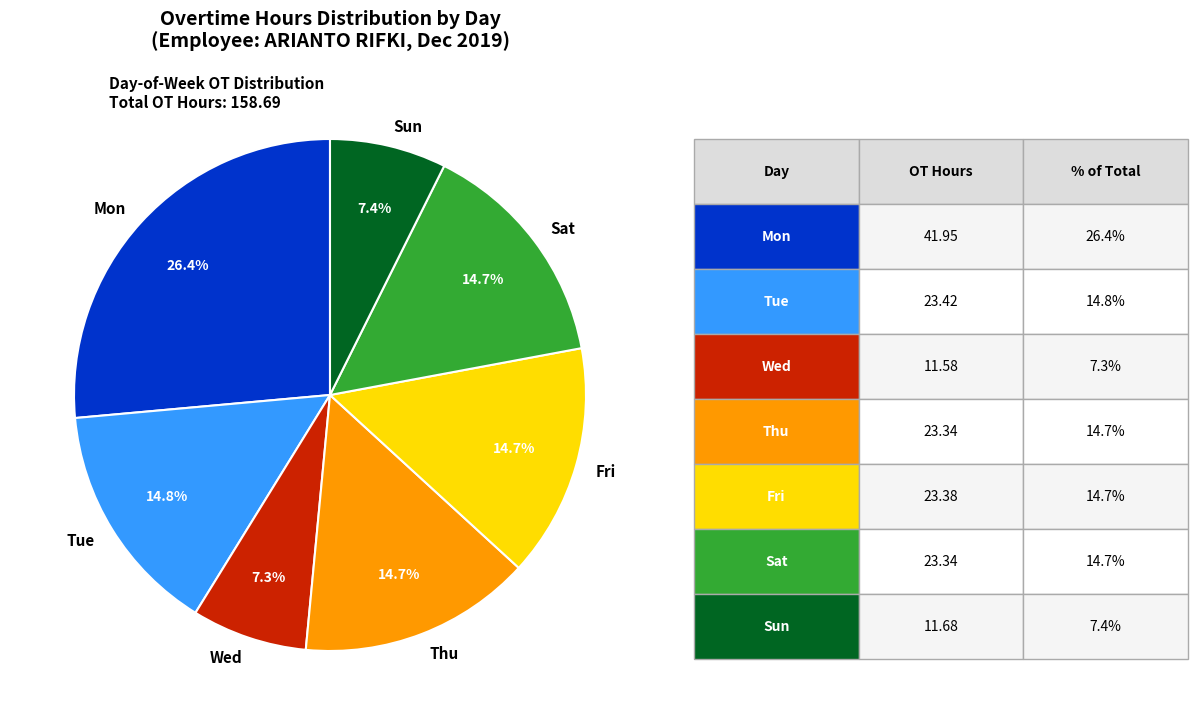

Is there a majority slice in this chart?

No